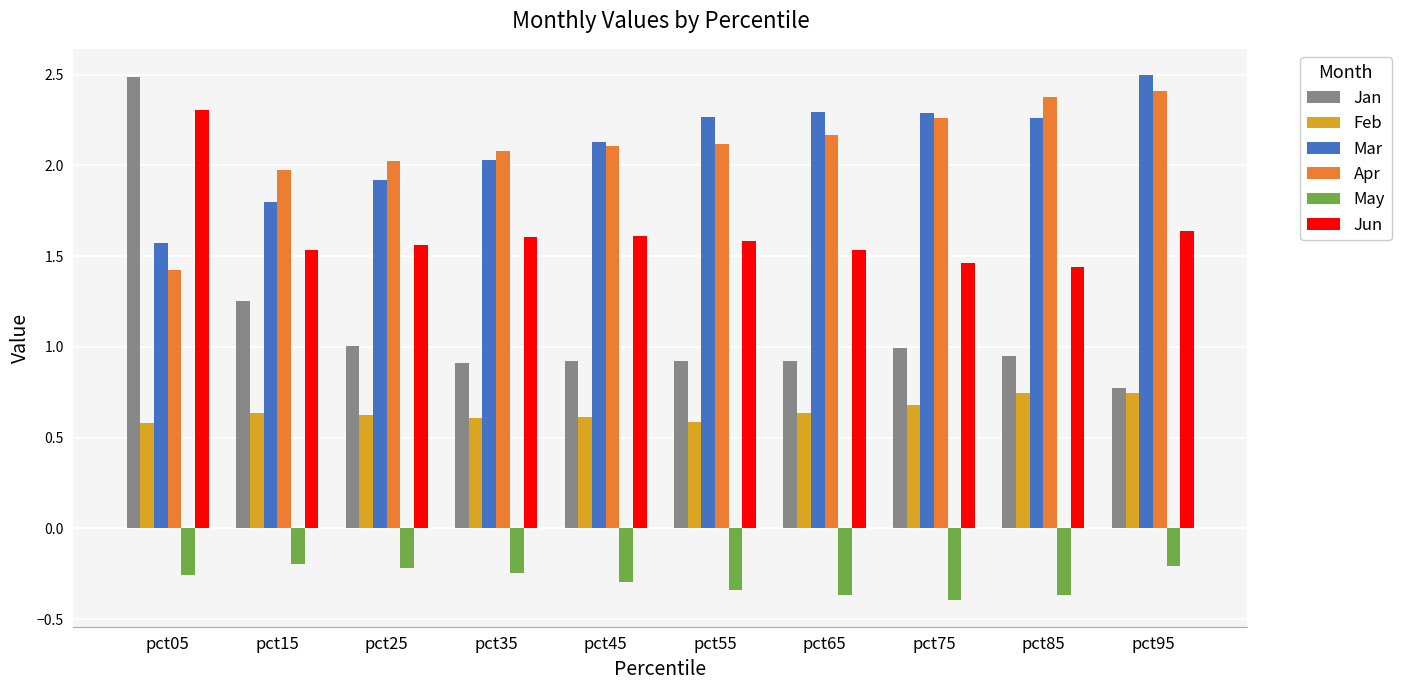

Does the chart contain stacked bars?

No